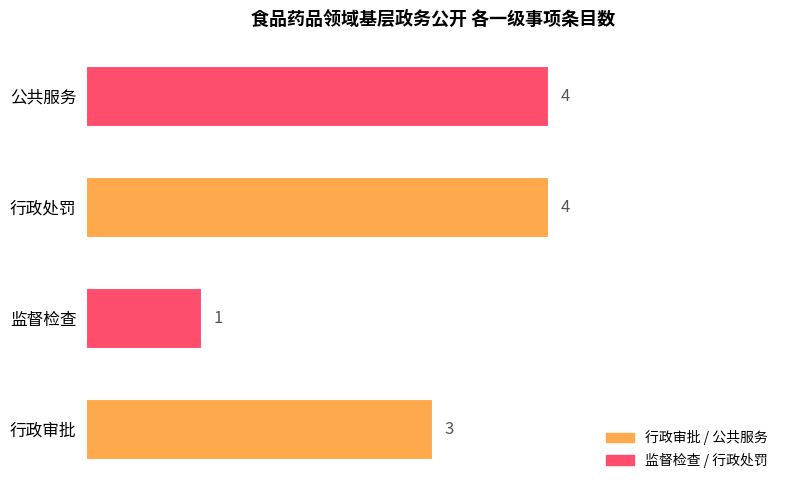

What is the sum of all values?

12